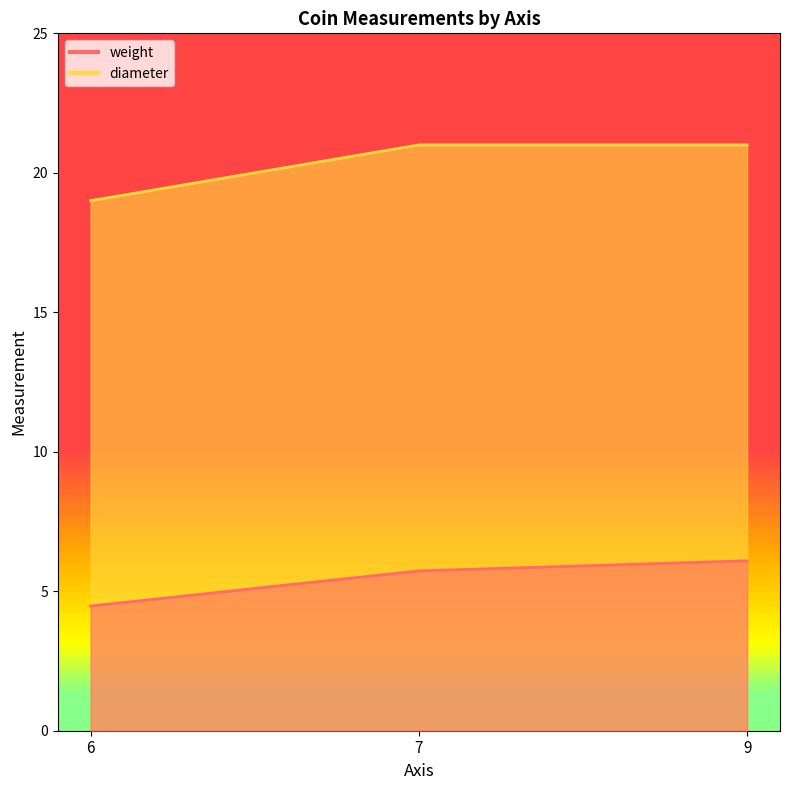

At 7, list the series in order from largest to smallest.

diameter, weight